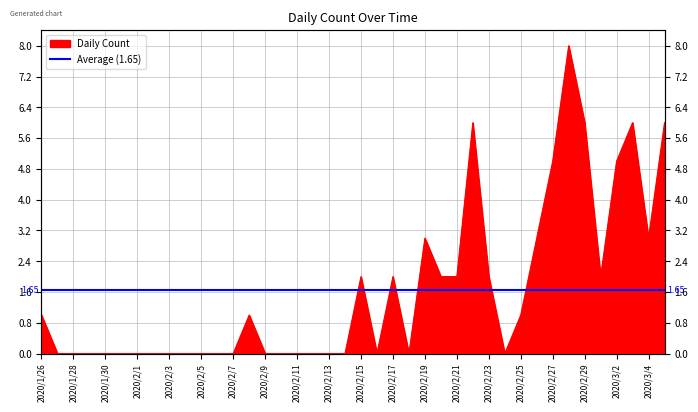

What is the greatest value displayed?

8